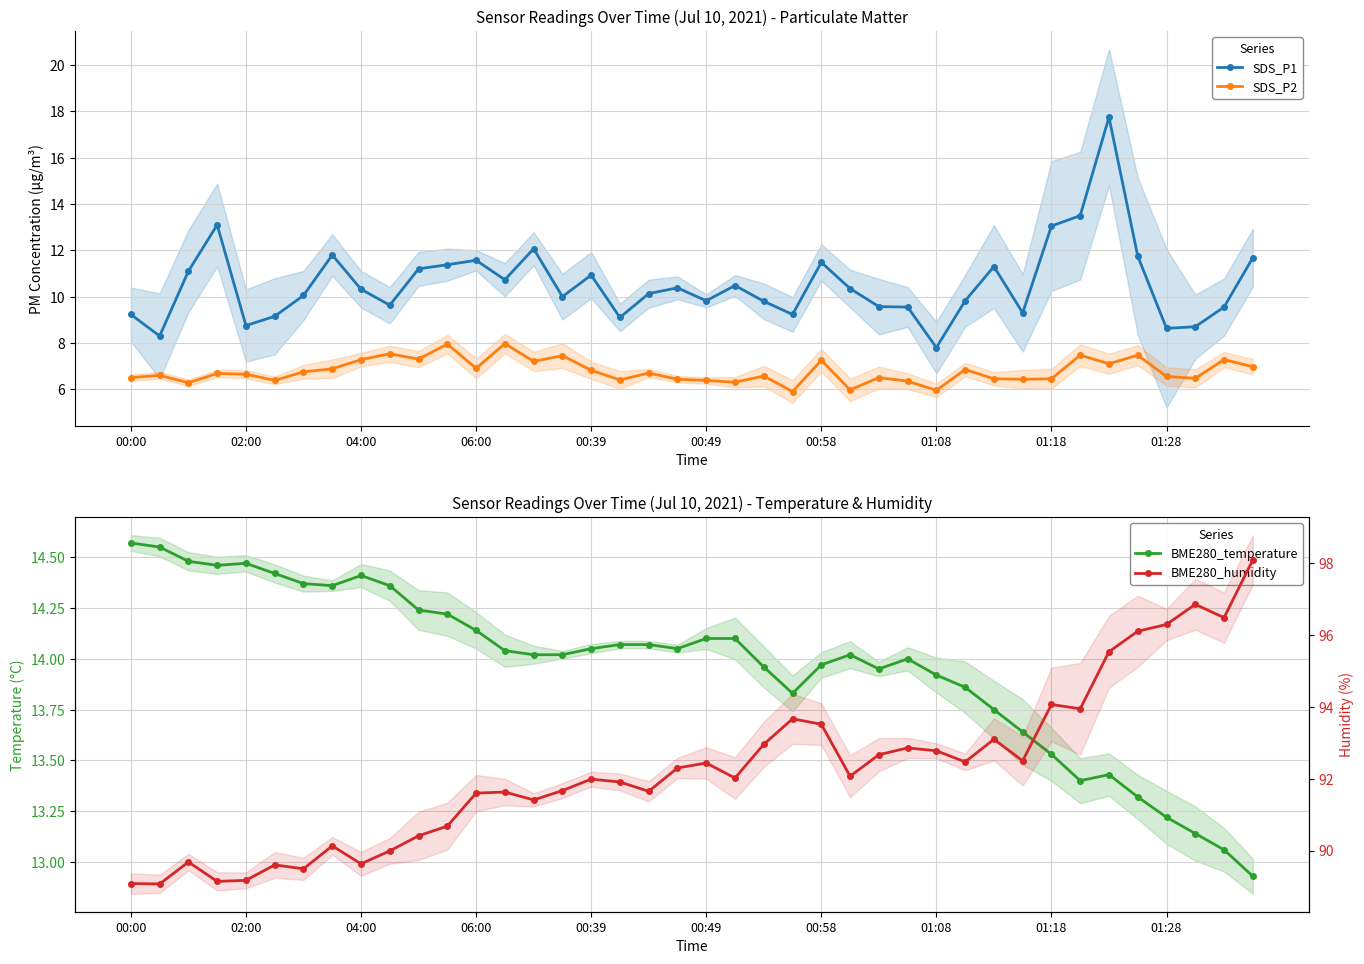

Rank the series by their maximum value, from highest to lowest.

BME280_humidity, SDS_P1, BME280_temperature, SDS_P2